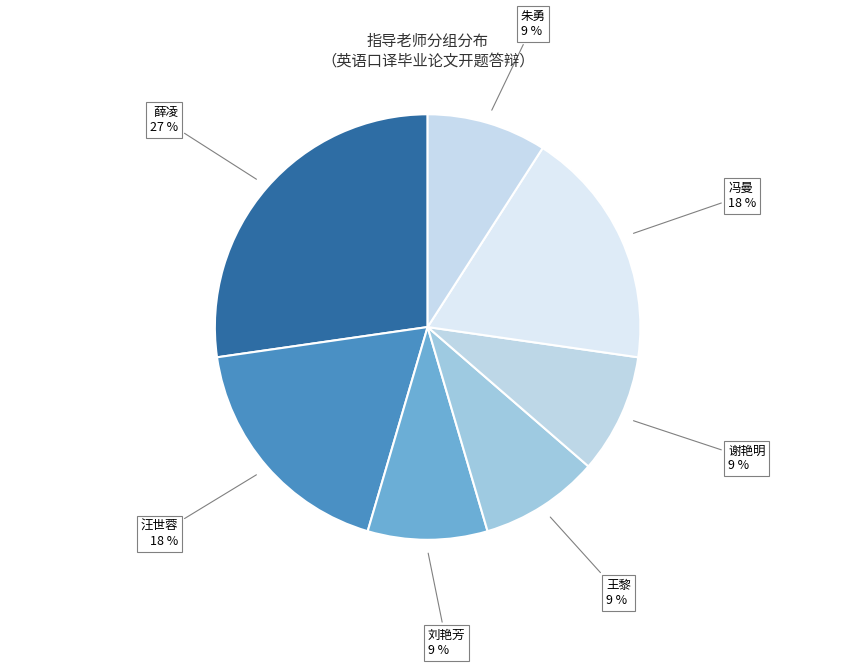

To the nearest percent, what percentage of the pie is 谢艳明?

9%